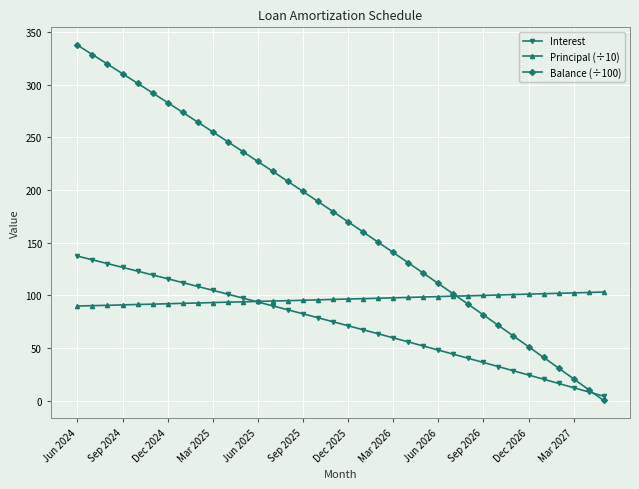

What is the value of the Principal (÷10) point at the 5th from the left?

91.2